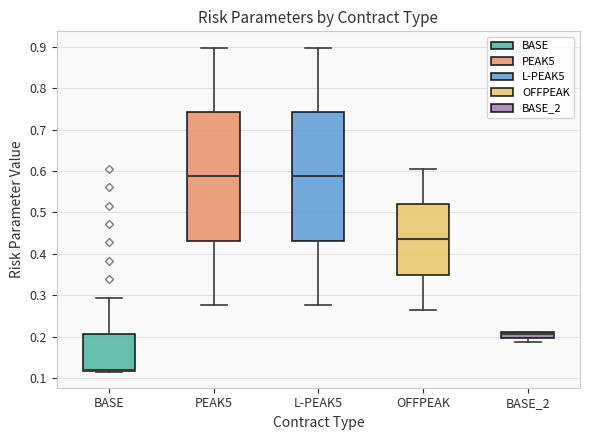

Where is the upper edge of the box for OFFPEAK on the y-axis? The values are not printed on the chart, so give them approximately, as read against the axis.

0.52